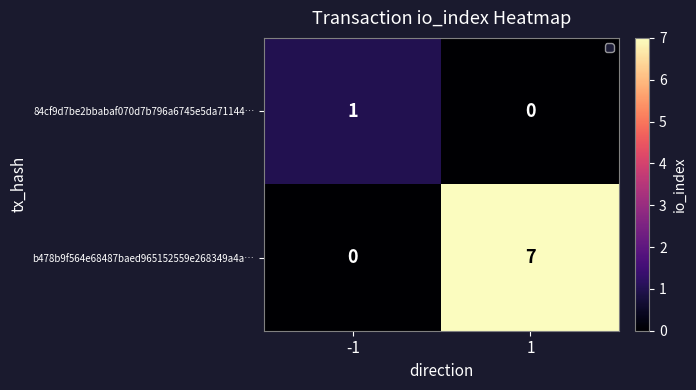

The value of 84cf9d7be2bbabaf070d7b796a6745e5da71144… at -1 is 0. True or false?

False